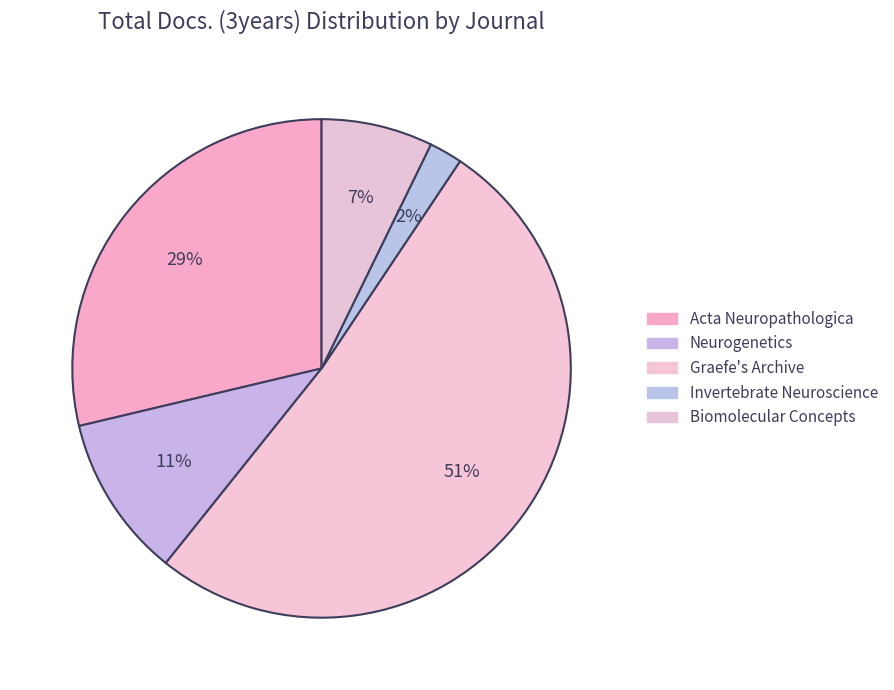

To the nearest percent, what portion does Acta Neuropathologica represent?

29%